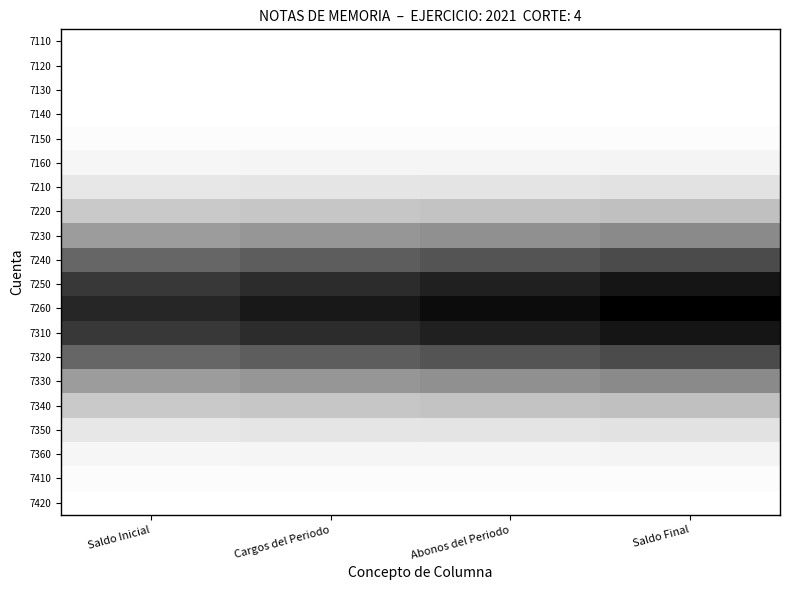

Reading left to right, extract all data points from this chart.

7110: Saldo Inicial=0.0	Cargos del Periodo=0.0	Abonos del Periodo=0.0	Saldo Final=0.0
7120: Saldo Inicial=0.0	Cargos del Periodo=0.0	Abonos del Periodo=0.0	Saldo Final=0.0
7130: Saldo Inicial=0.0	Cargos del Periodo=0.0	Abonos del Periodo=0.0	Saldo Final=0.0
7140: Saldo Inicial=0.0	Cargos del Periodo=0.0	Abonos del Periodo=0.0	Saldo Final=0.0
7150: Saldo Inicial=0.0	Cargos del Periodo=0.0	Abonos del Periodo=0.0	Saldo Final=0.0
7160: Saldo Inicial=0.0	Cargos del Periodo=0.0	Abonos del Periodo=0.0	Saldo Final=0.0
7210: Saldo Inicial=0.1	Cargos del Periodo=0.1	Abonos del Periodo=0.1	Saldo Final=0.1
7220: Saldo Inicial=0.2	Cargos del Periodo=0.2	Abonos del Periodo=0.2	Saldo Final=0.2
7230: Saldo Inicial=0.4	Cargos del Periodo=0.4	Abonos del Periodo=0.4	Saldo Final=0.5
7240: Saldo Inicial=0.6	Cargos del Periodo=0.6	Abonos del Periodo=0.7	Saldo Final=0.7
7250: Saldo Inicial=0.8	Cargos del Periodo=0.8	Abonos del Periodo=0.9	Saldo Final=0.9
7260: Saldo Inicial=0.8	Cargos del Periodo=0.9	Abonos del Periodo=0.9	Saldo Final=1.0
7310: Saldo Inicial=0.8	Cargos del Periodo=0.8	Abonos del Periodo=0.9	Saldo Final=0.9
7320: Saldo Inicial=0.6	Cargos del Periodo=0.6	Abonos del Periodo=0.7	Saldo Final=0.7
7330: Saldo Inicial=0.4	Cargos del Periodo=0.4	Abonos del Periodo=0.4	Saldo Final=0.5
7340: Saldo Inicial=0.2	Cargos del Periodo=0.2	Abonos del Periodo=0.2	Saldo Final=0.2
7350: Saldo Inicial=0.1	Cargos del Periodo=0.1	Abonos del Periodo=0.1	Saldo Final=0.1
7360: Saldo Inicial=0.0	Cargos del Periodo=0.0	Abonos del Periodo=0.0	Saldo Final=0.0
7410: Saldo Inicial=0.0	Cargos del Periodo=0.0	Abonos del Periodo=0.0	Saldo Final=0.0
7420: Saldo Inicial=0.0	Cargos del Periodo=0.0	Abonos del Periodo=0.0	Saldo Final=0.0